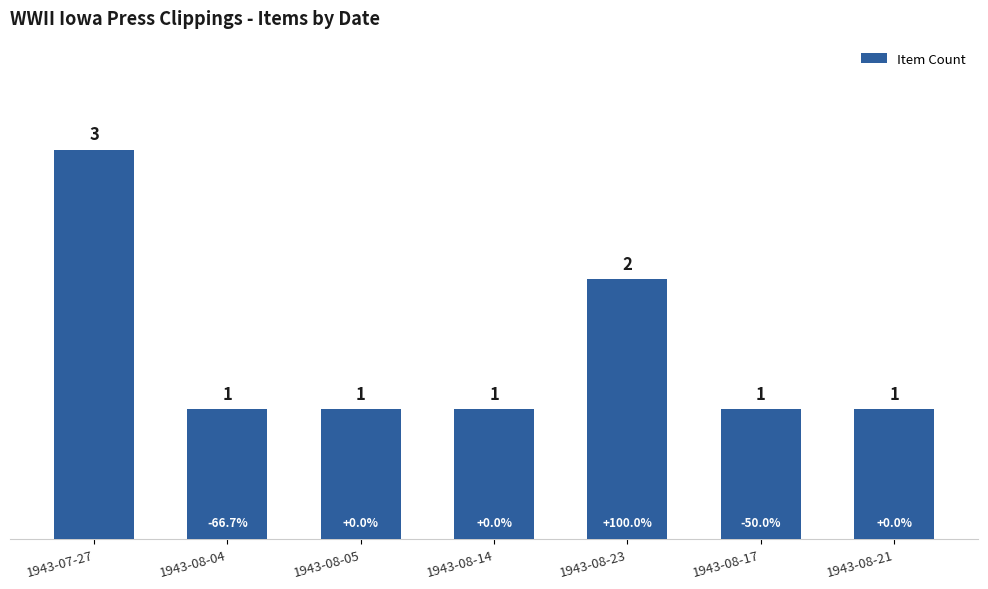

What position from the left is 1943-08-04?

2